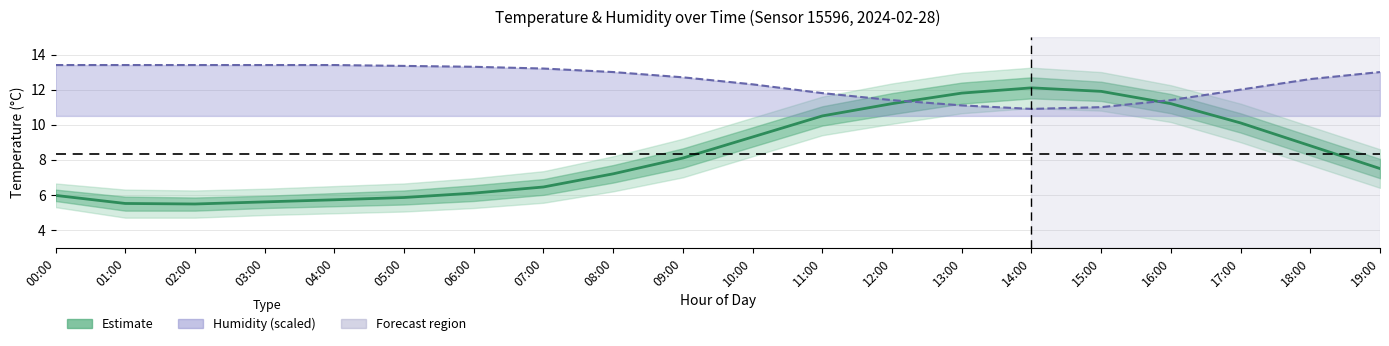

True or false: Humidity (scaled) has a value of 13.0 at 19:00.

True